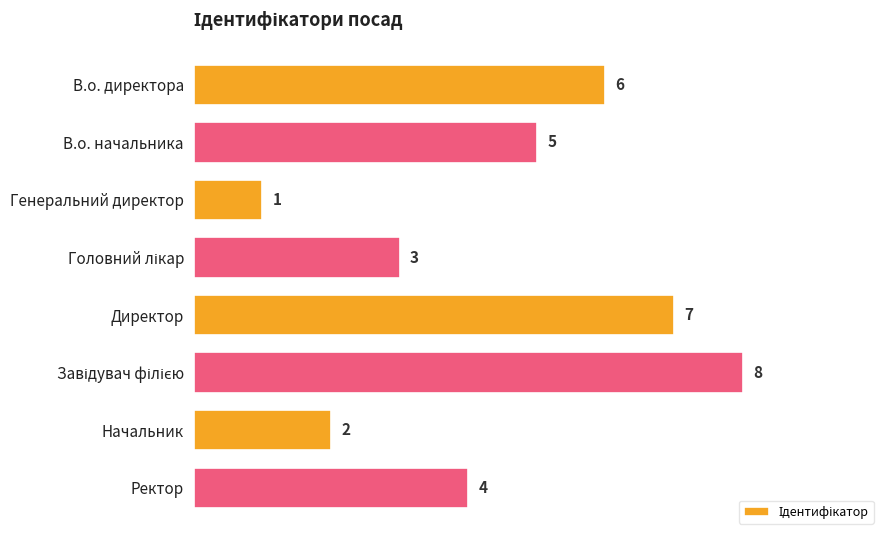

How many data points are less than 5?

4